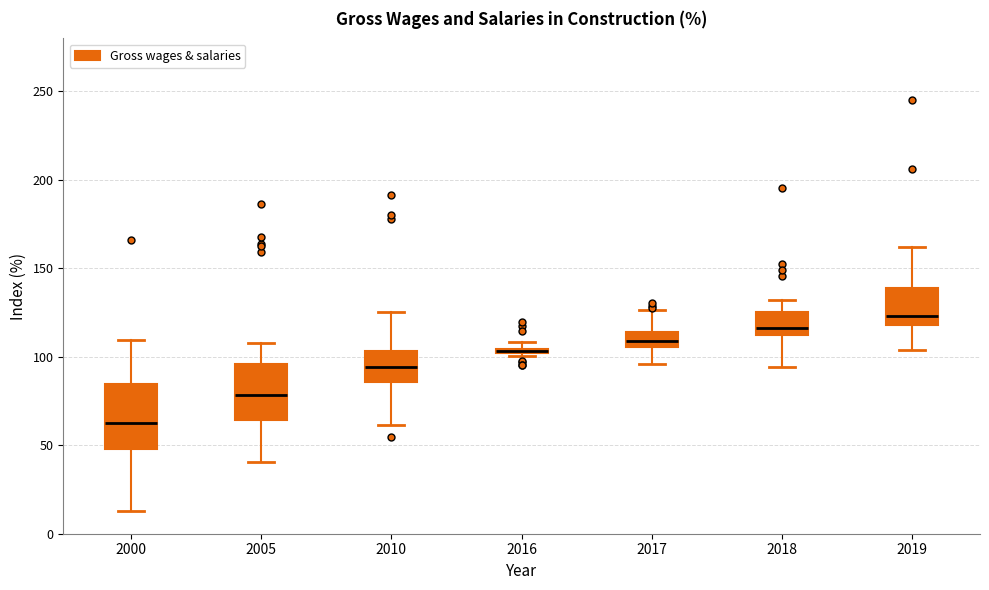

Which box's median line is the lowest?

2000